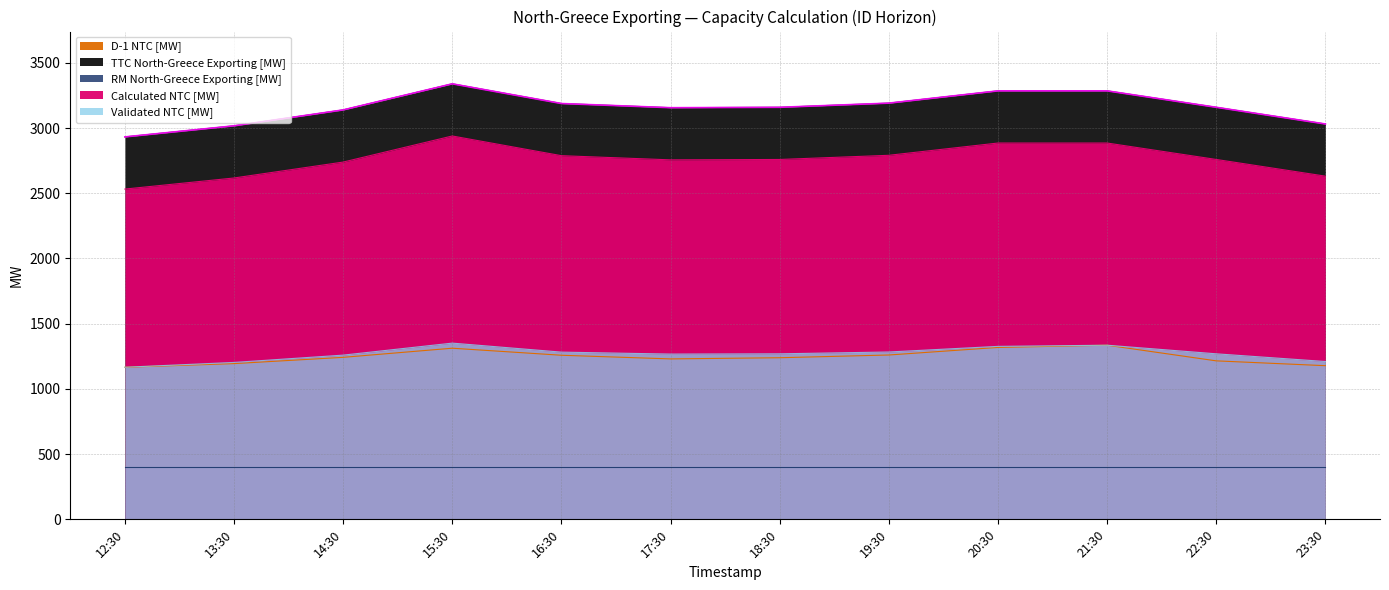

Is it true that Calculated NTC [MW] equals 2759 at 22:30?

True